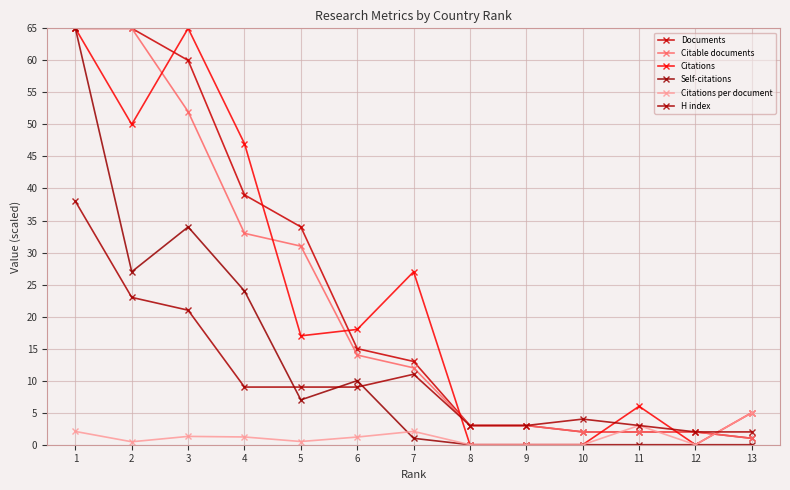

True or false: Self-citations has more than 0 interior local peaks.

True